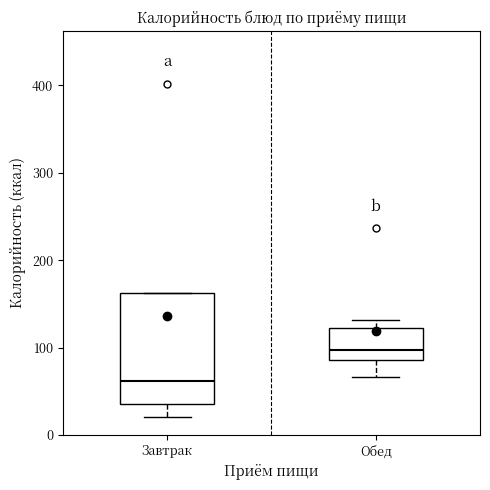

Which box is the tallest, from its lower edge to its upper edge?

Завтрак